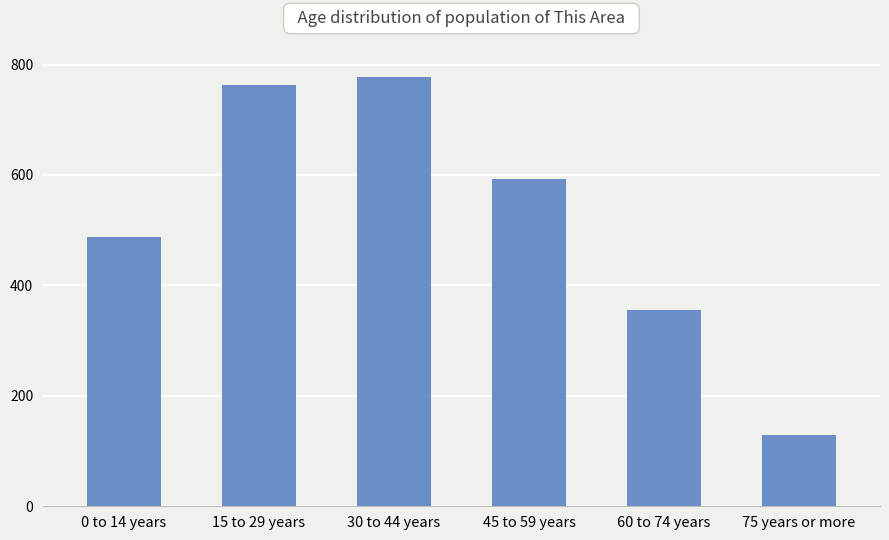

Reading right to left, transcribe all the data shown in this chart.

129	355	592	777	763	487